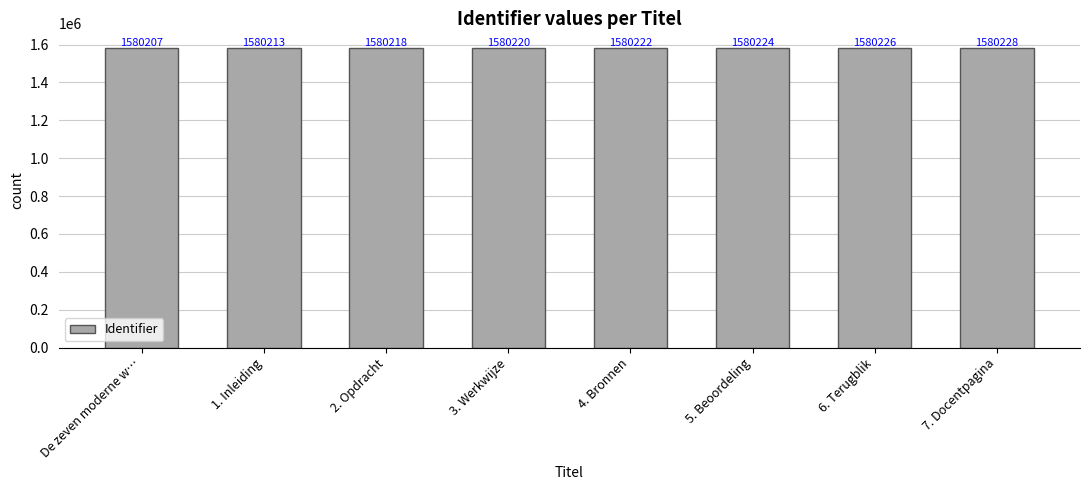

Which has a higher value, 2. Opdracht or 5. Beoordeling?

5. Beoordeling